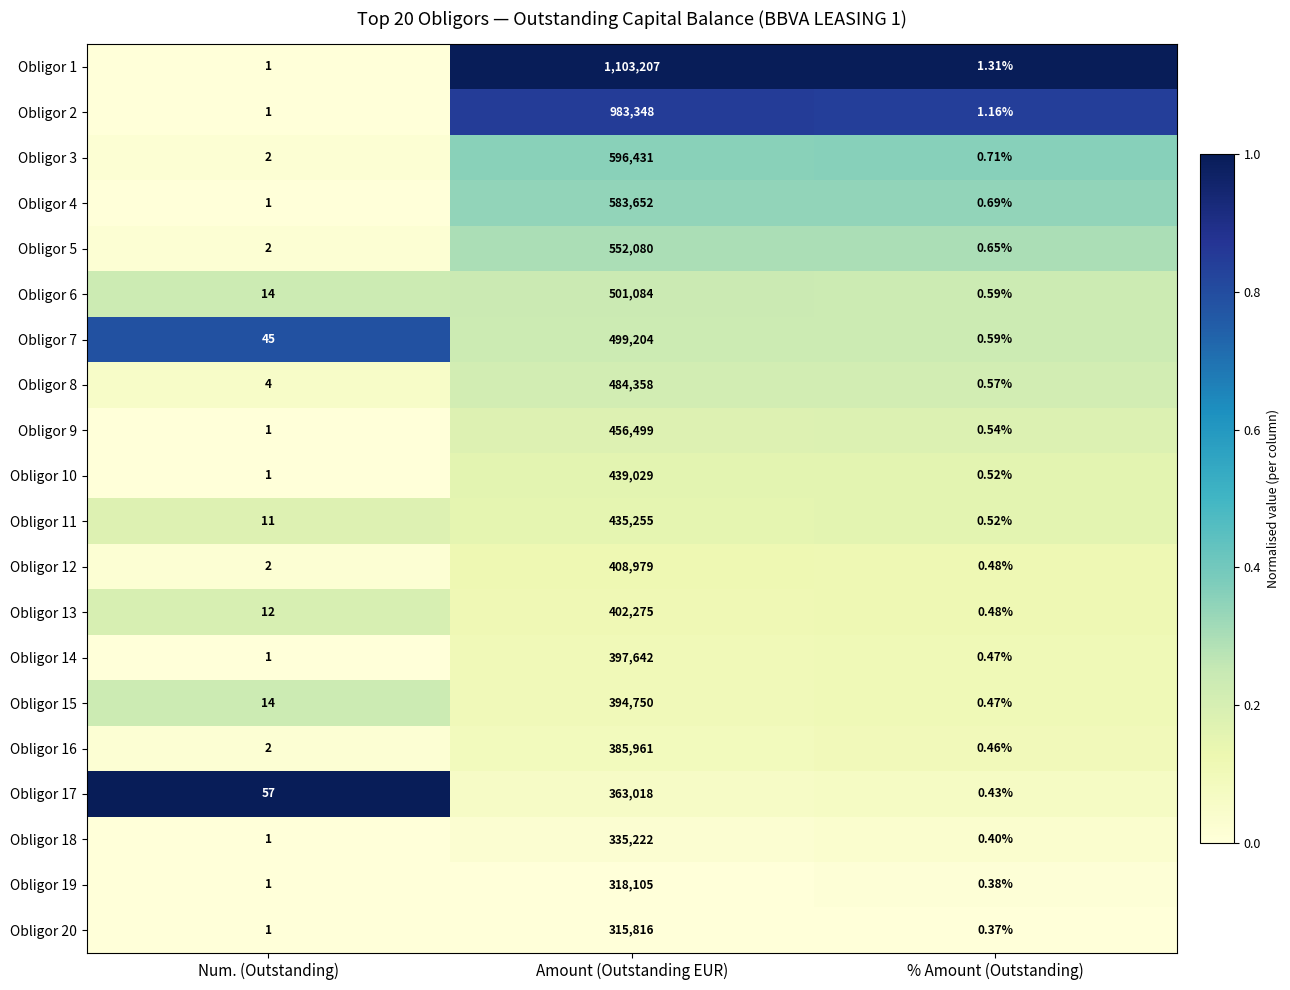

Which series has the largest total across all categories?

Obligor 1